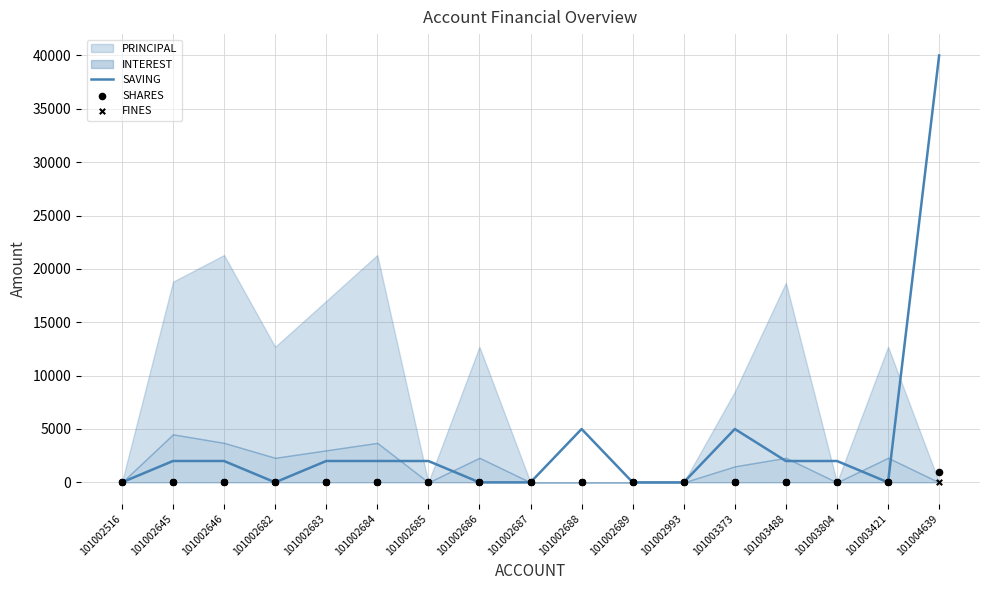

Which series reaches the maximum Y coordinate?

SAVING